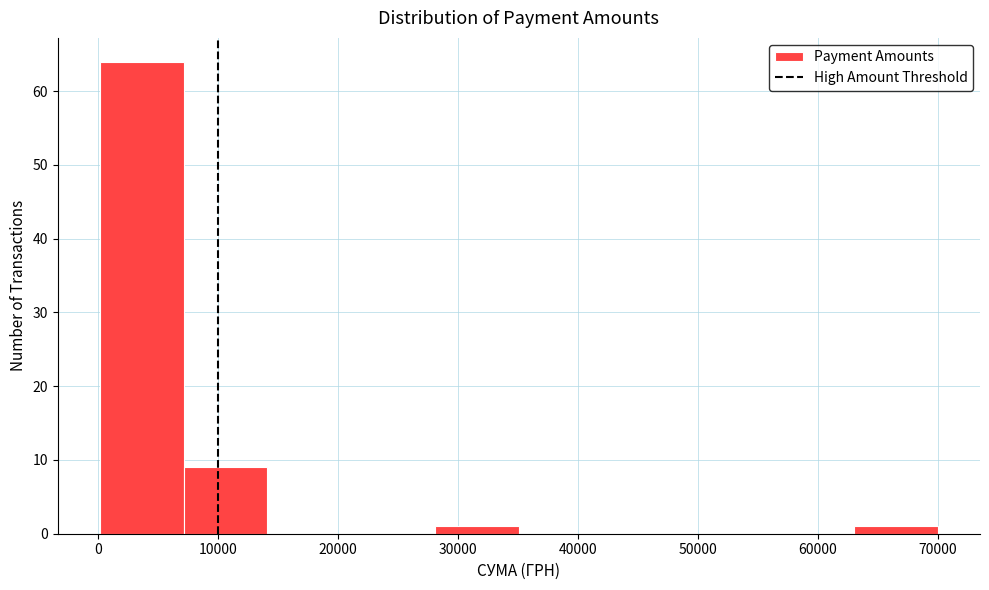

How tall is the bar that spans 0 to 7000 on the x-axis? Neither the bar edges nor the heights are printed on the chart, so give them approximately, as read against the axes.

64